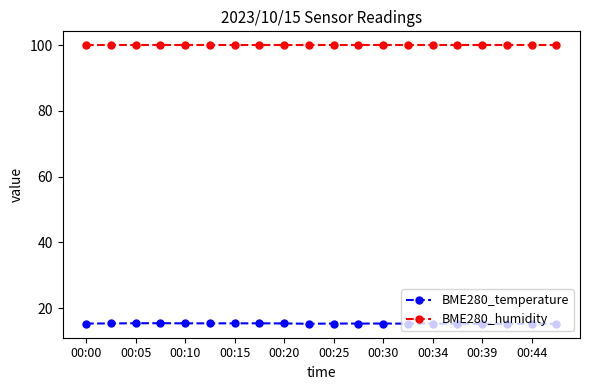

Which series has the widest spread of values?

BME280_temperature